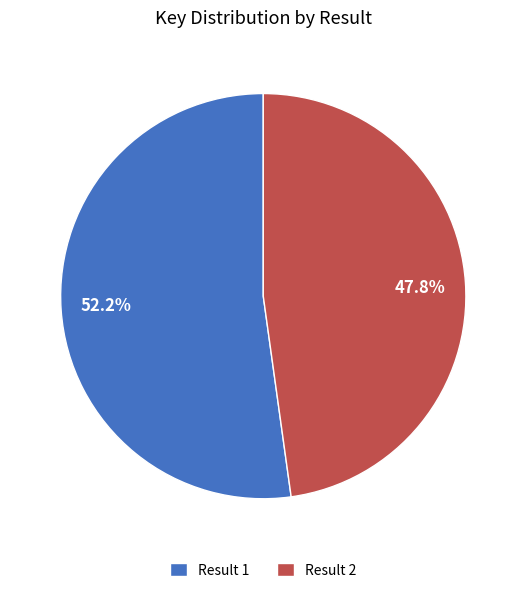

Does any single category account for the majority?

Yes